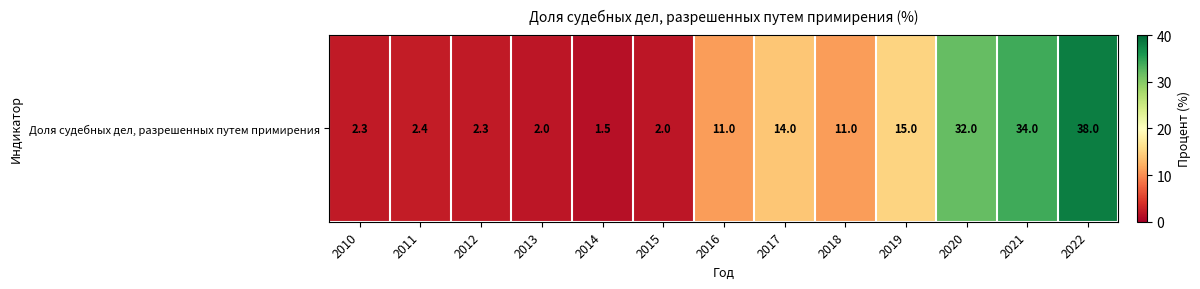

What is the sum of all values?

167.5